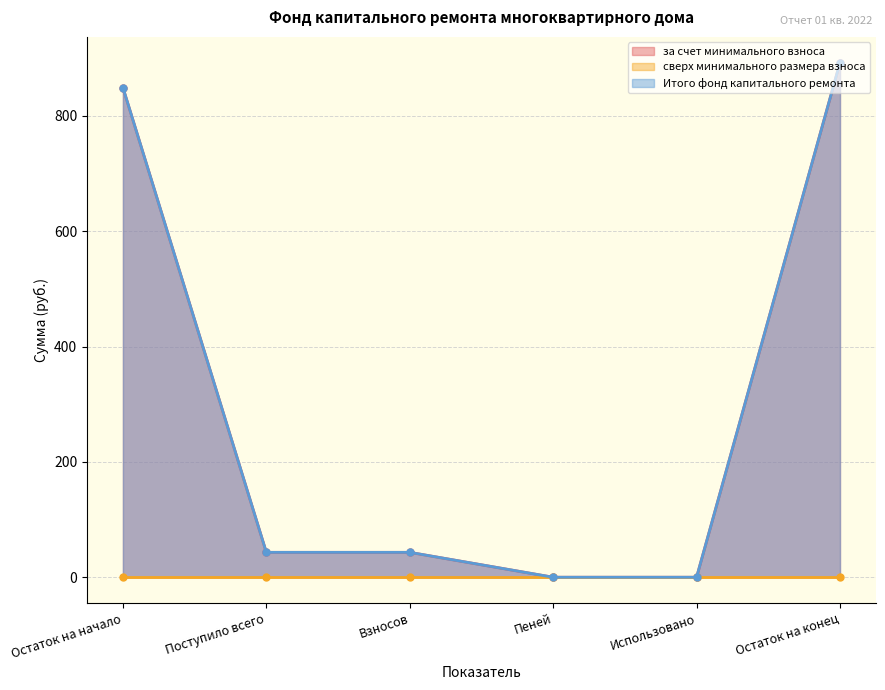

True or false: Итого фонд капитального ремонта and за счет минимального взноса cross at least once.

False